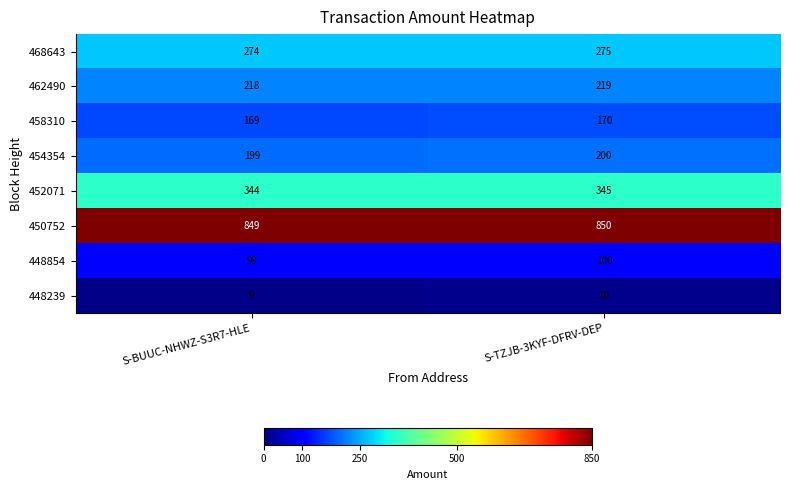

The value of 452071 at S-BUUC-NHWZ-S3R7-HLE is 344. True or false?

True